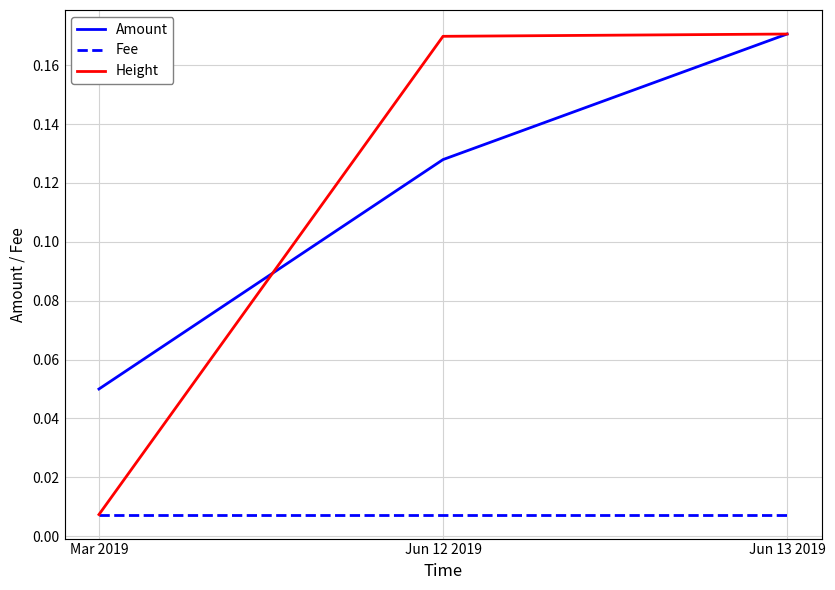

Which series has the widest spread of values?

Height